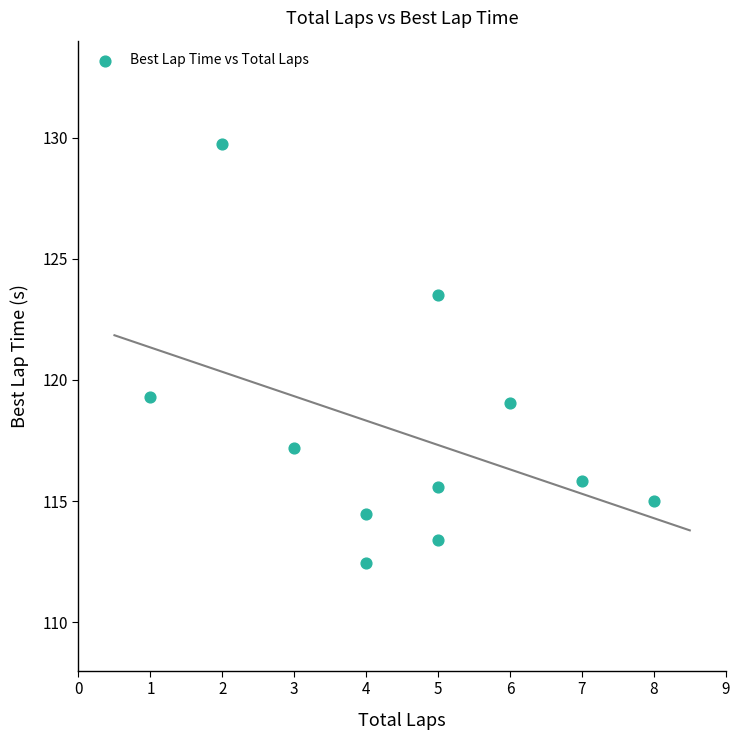

What is the average Y value?

117.8